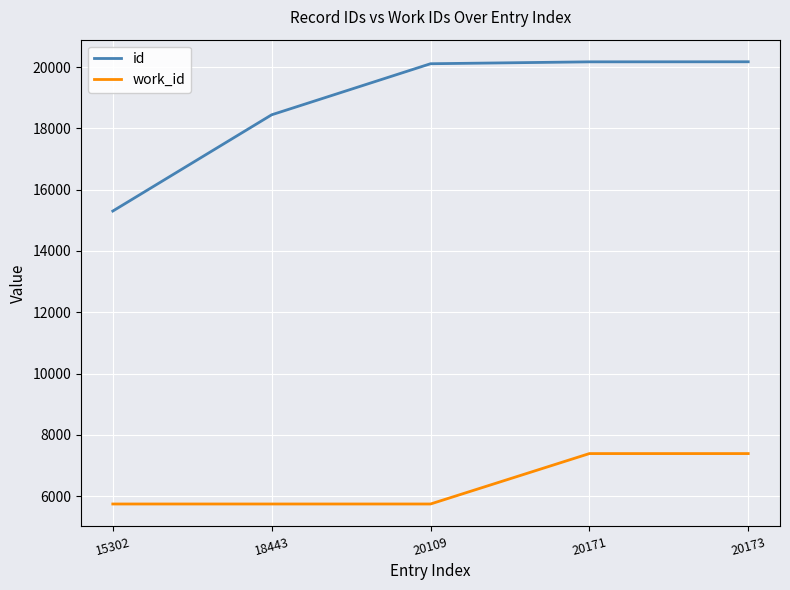

True or false: work_id and id cross at least once.

False